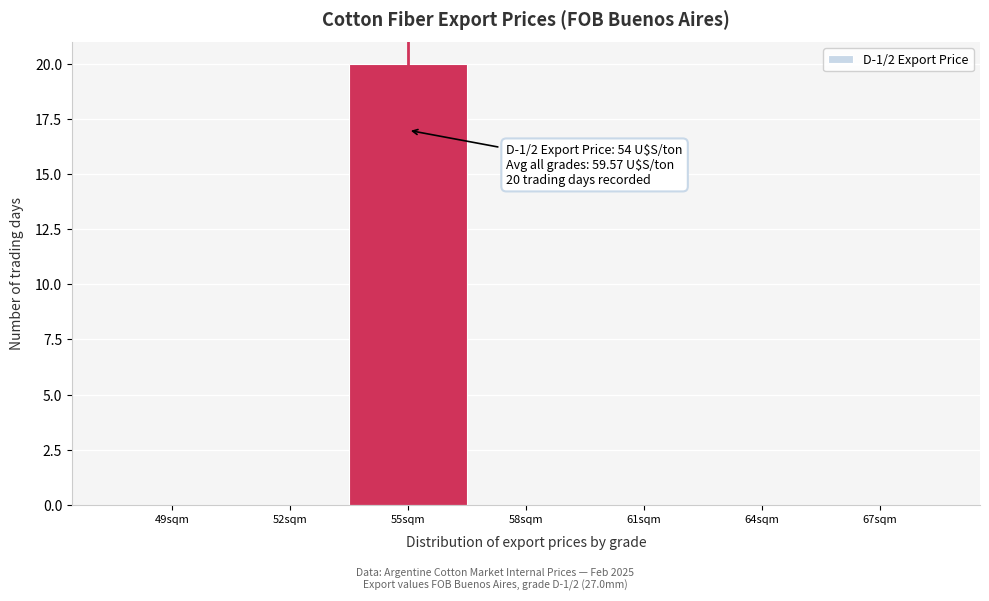

Reading left to right, transcribe all the data shown in this chart.

49sqm=0	52sqm=0	55sqm=20	58sqm=0	61sqm=0	64sqm=0	67sqm=0